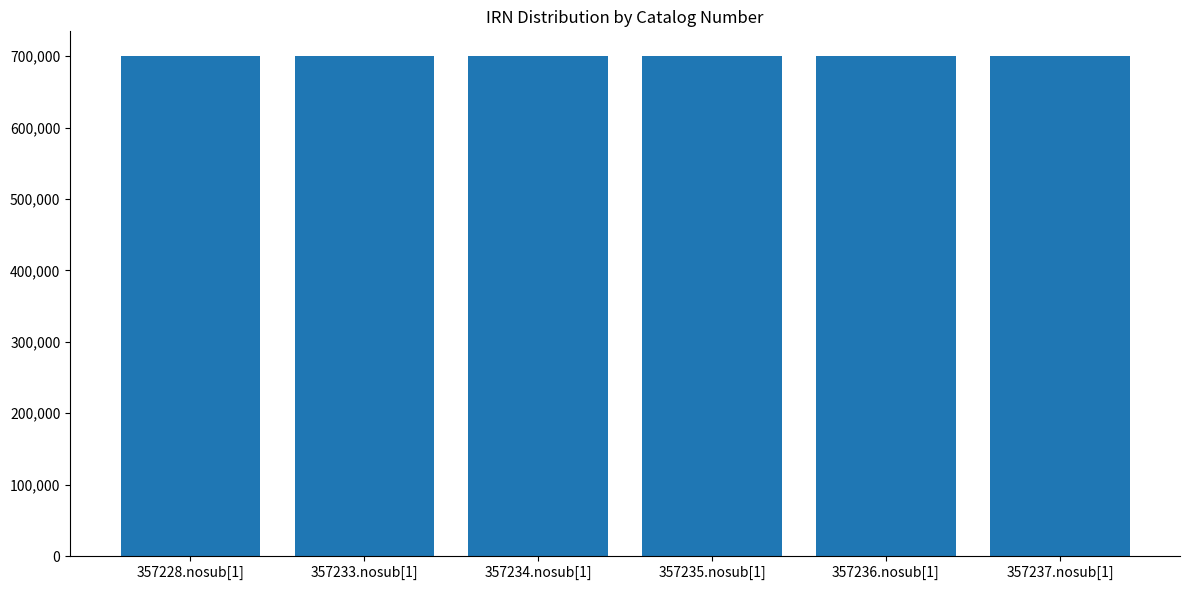

What is the difference between the second highest and minimum values?

8